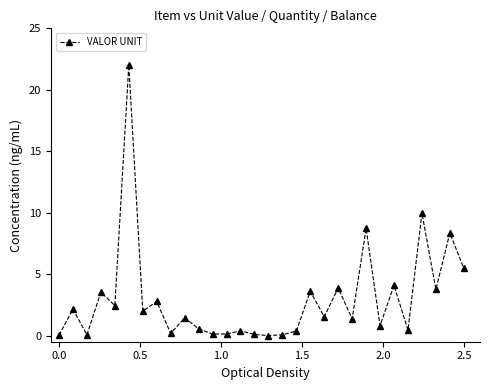

What is the value of the 2nd point from the left?

2.2